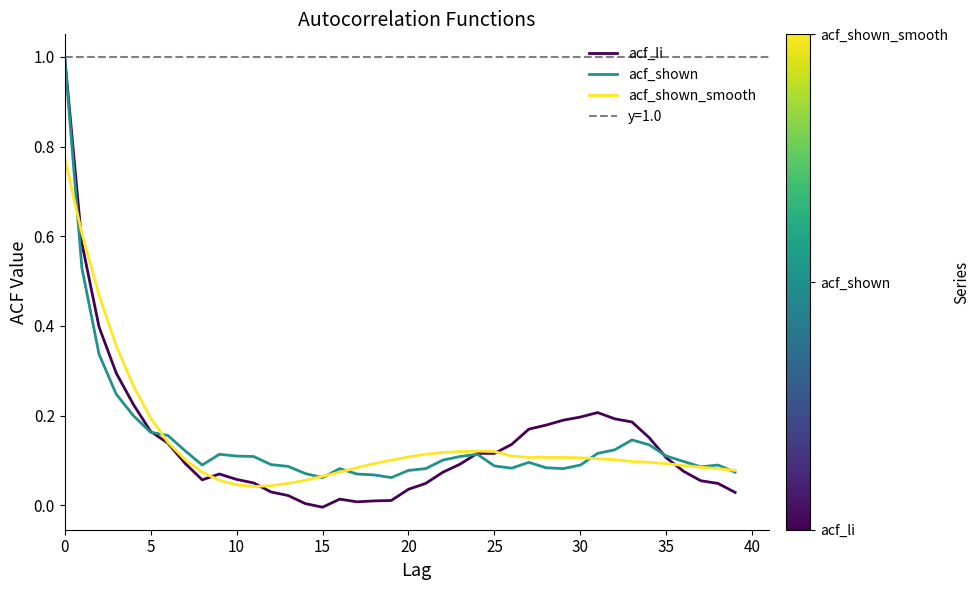

What is the highest value of the acf_shown series?

1.0